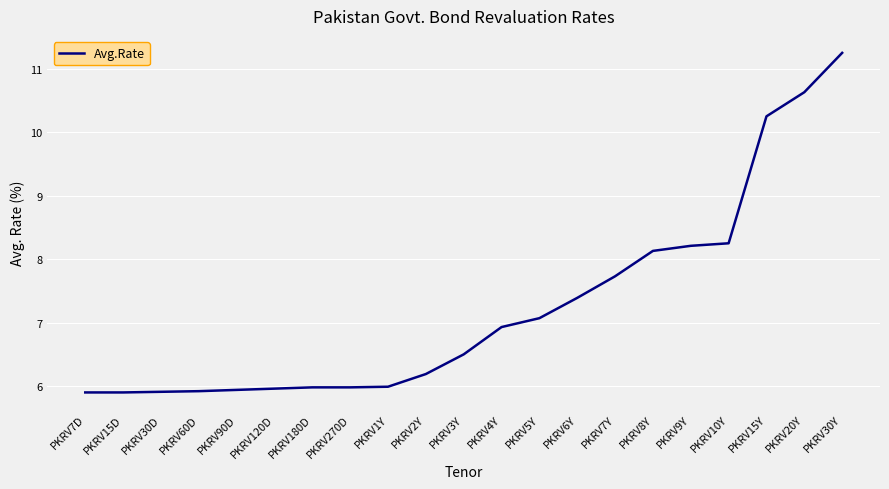

The value at PKRV270D is 6.0. True or false?

True